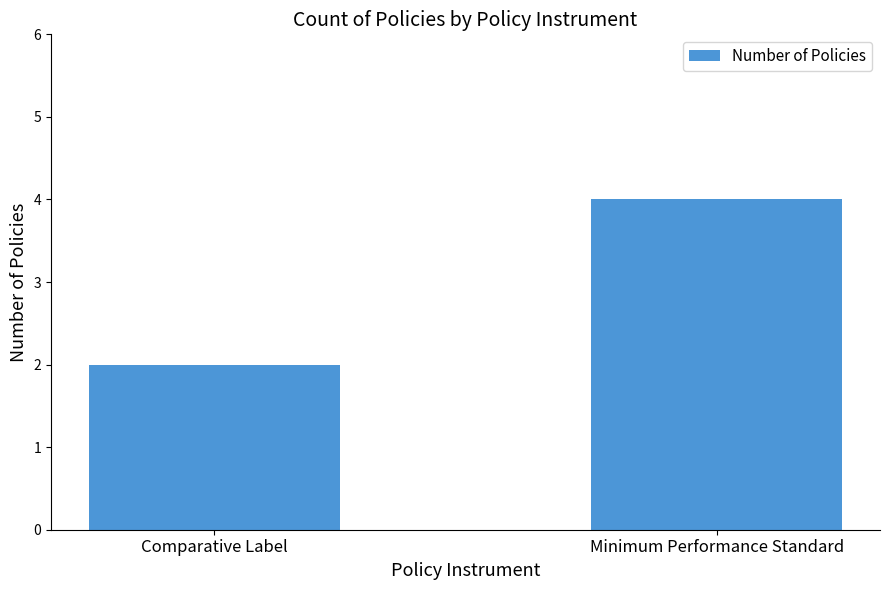

Where is the data nearest to the value 3?

Comparative Label